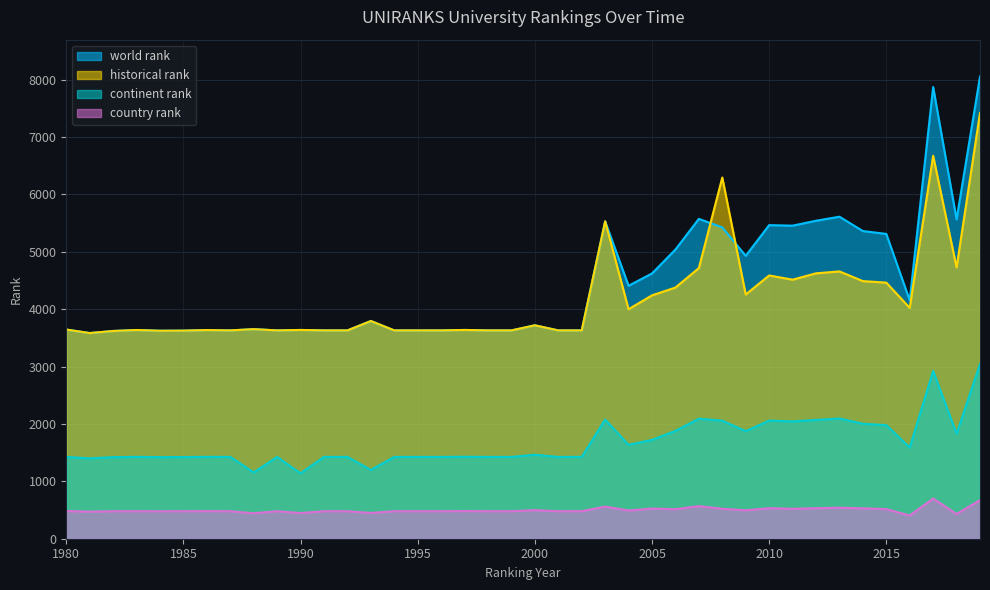

Is the value of continent rank at 1999 greater than the value of world rank at 1994?

No